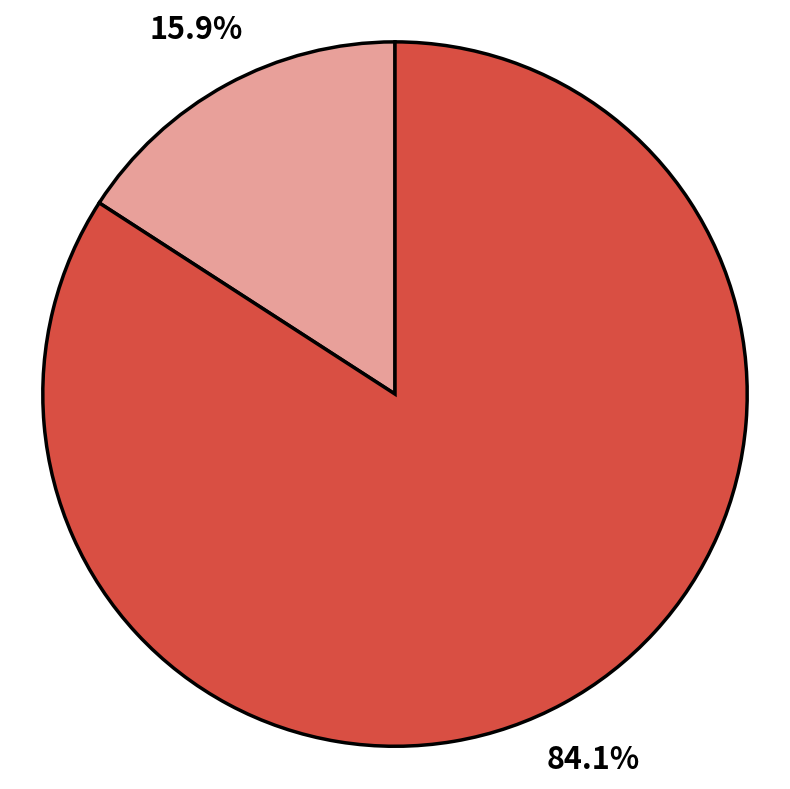

Does any single category account for the majority?

Yes